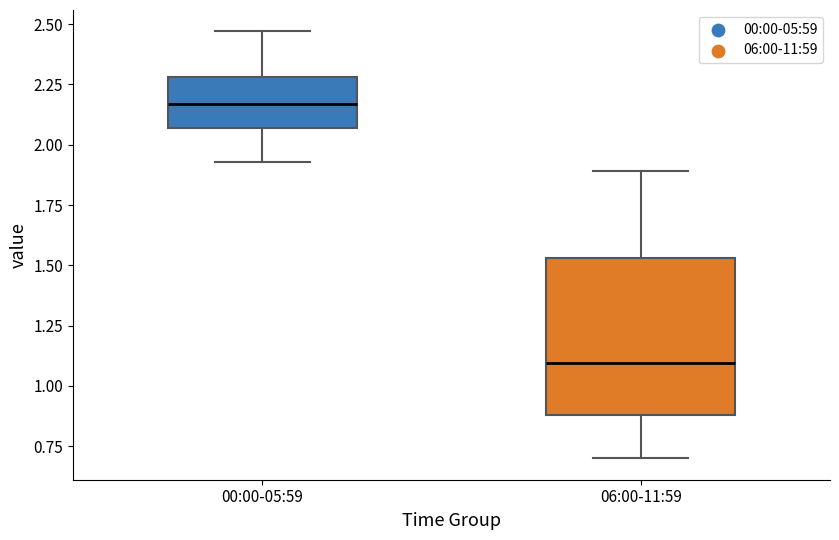

Reading left to right, read every box against the y-axis: the position of its median line, the range the box covers, and the ends of its whiskers. The values are not printed on the chart, so give them approximately, as read against the axis.

00:00-05:59: median 2.15, box 2.05 to 2.30, whiskers 1.95 to 2.45
06:00-11:59: median 1.10, box 0.90 to 1.55, whiskers 0.70 to 1.90